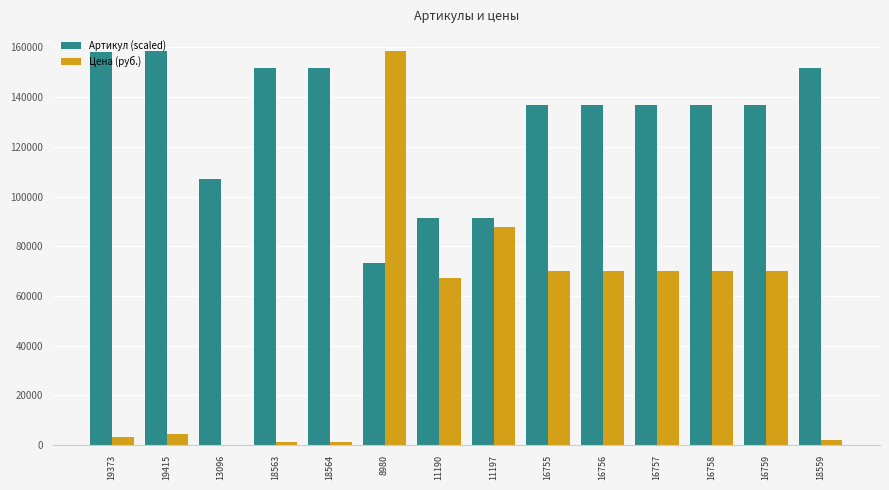

At which label is Артикул (scaled) closest to 116015?

13096